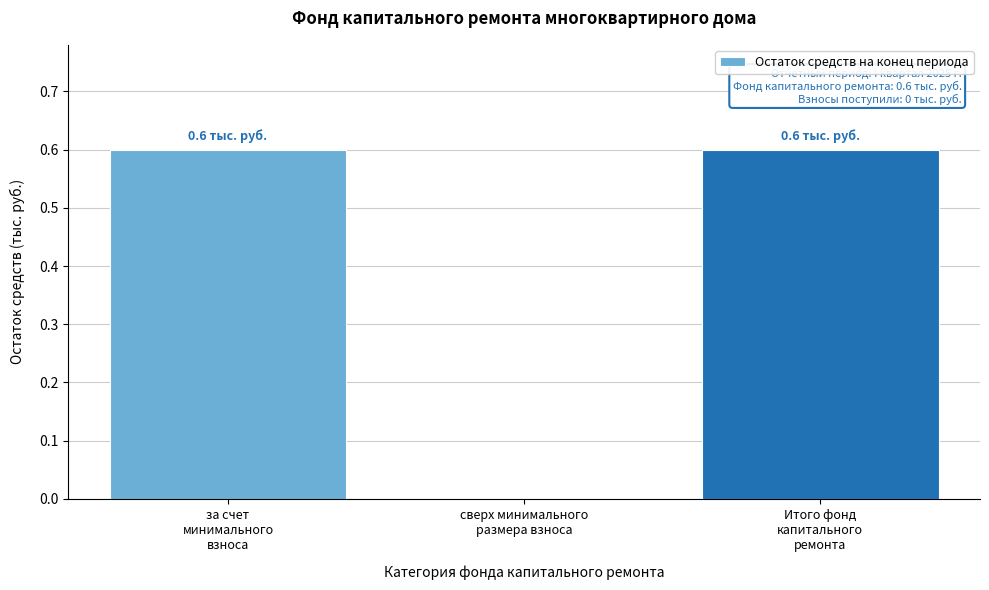

What is the greatest value displayed?

0.6